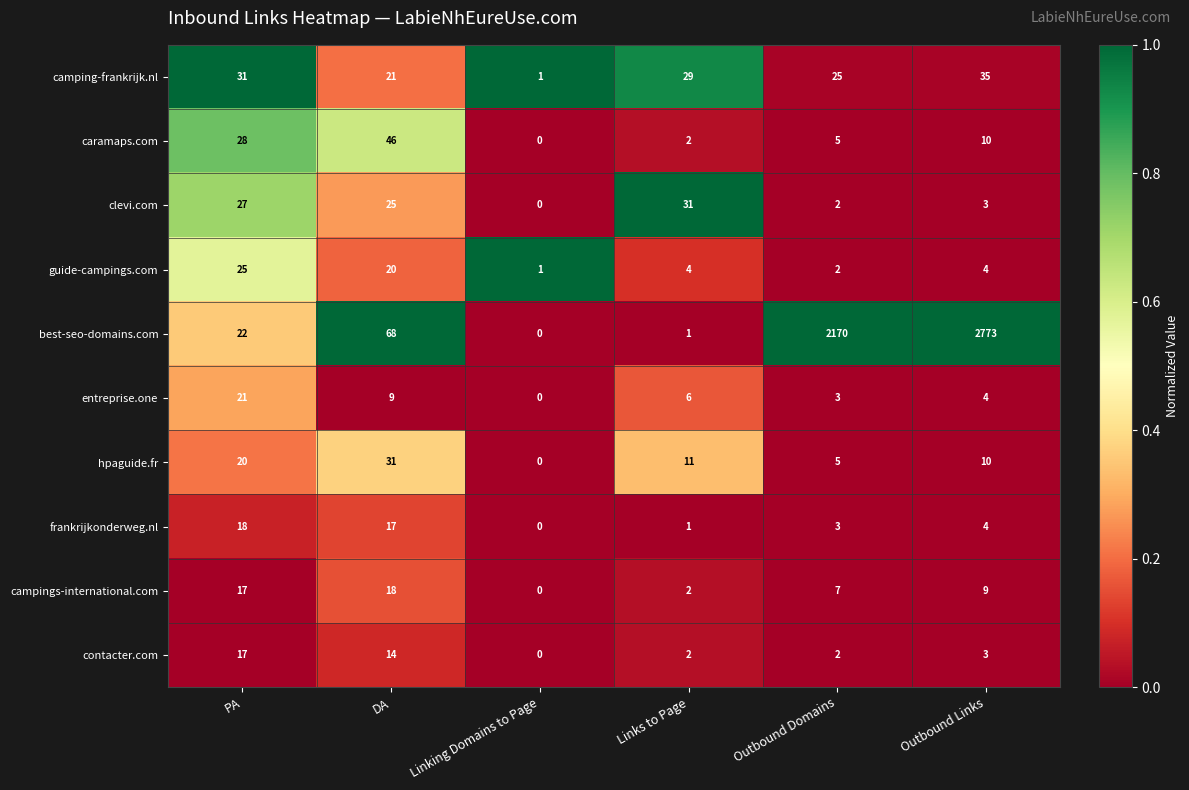

The value of best-seo-domains.com at Outbound Domains is 3647. True or false?

False